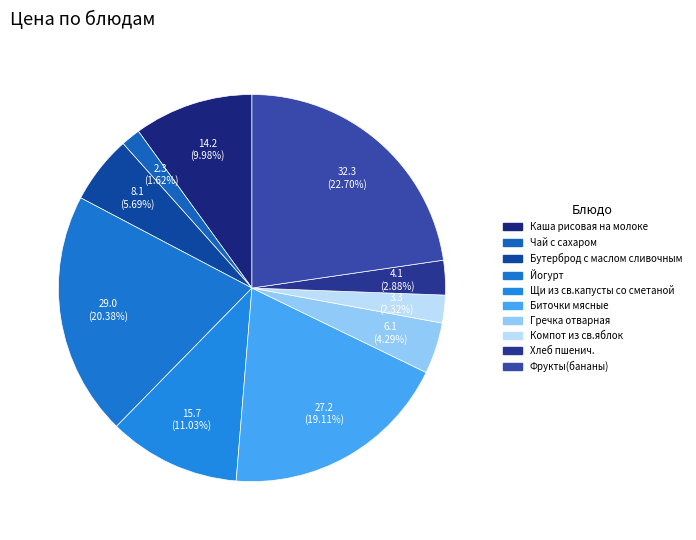

Rank the categories by value from highest to lowest.

Фрукты(бананы), Йогурт, Биточки мясные, Щи из св.капусты со сметаной, Каша рисовая на молоке, Бутерброд с маслом сливочным, Гречка отварная, Хлеб пшенич., Компот из св.яблок, Чай с сахаром